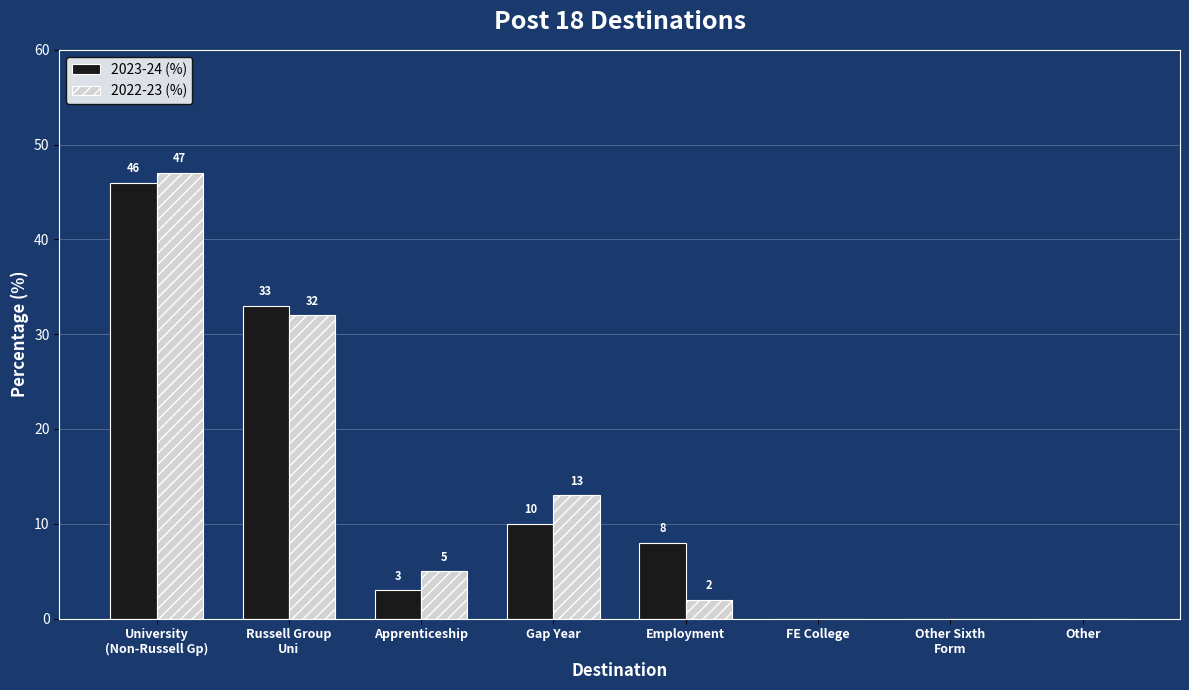

Which series has the largest total across all categories?

2023-24 (%)